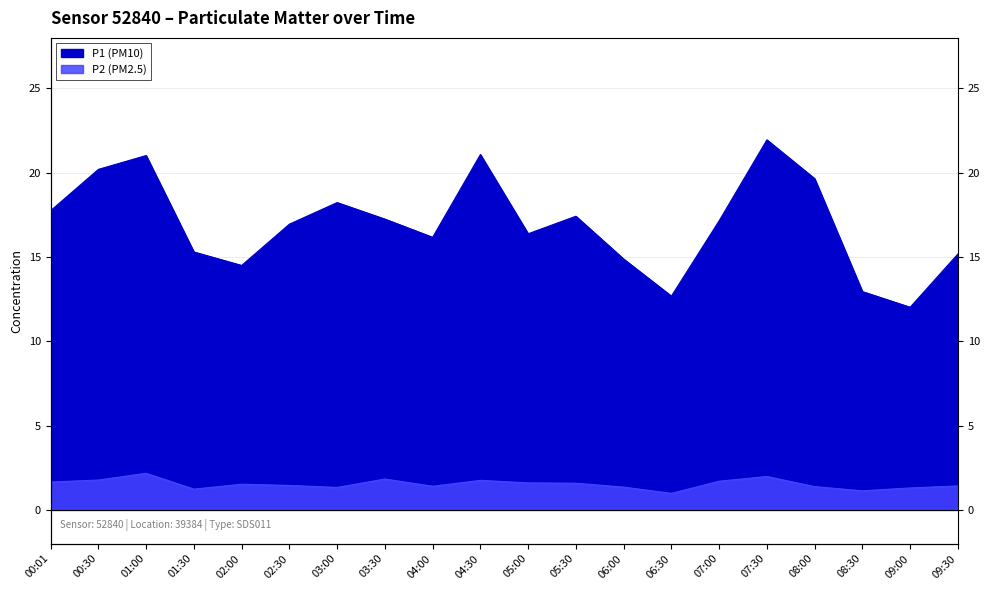

Count the number of data series in this chart.

2